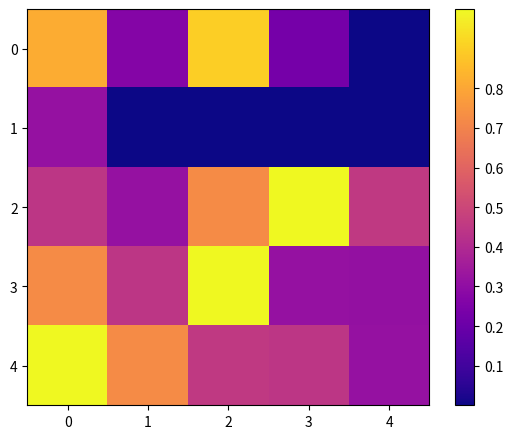

Reading right to left, list all the values displayed in this chart.

0: 4=0.0	3=0.2	2=0.9	1=0.3	0=0.8
1: 4=0.0	3=0.0	2=0.0	1=0.0	0=0.3
2: 4=0.5	3=1.0	2=0.7	1=0.3	0=0.4
3: 4=0.3	3=0.3	2=1.0	1=0.4	0=0.7
4: 4=0.3	3=0.4	2=0.5	1=0.7	0=1.0